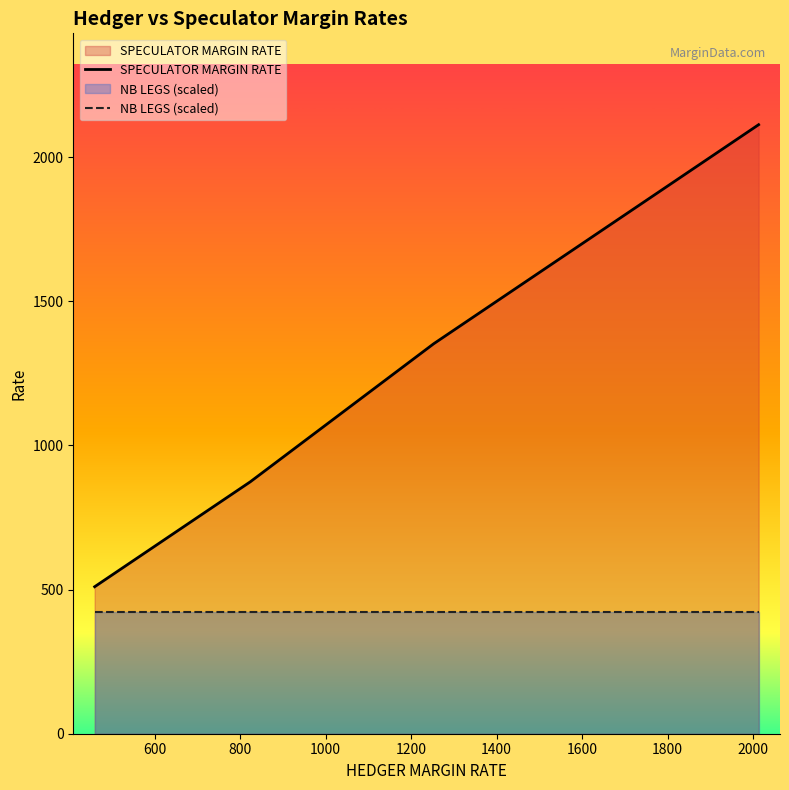

What value does the NB LEGS (scaled) series have at 1200?

422.6